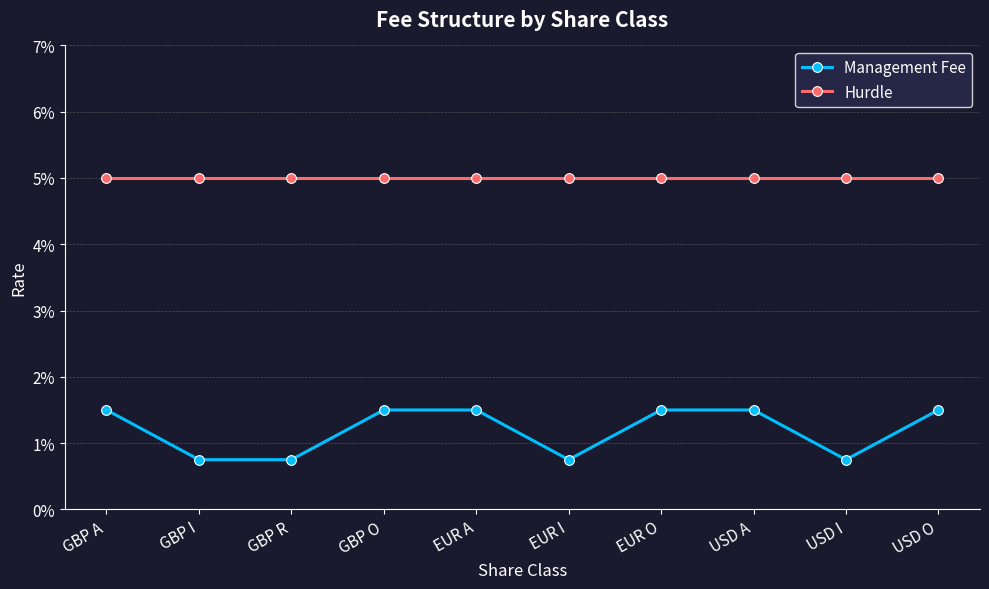

What are all the series names shown in the legend?

Management Fee, Hurdle